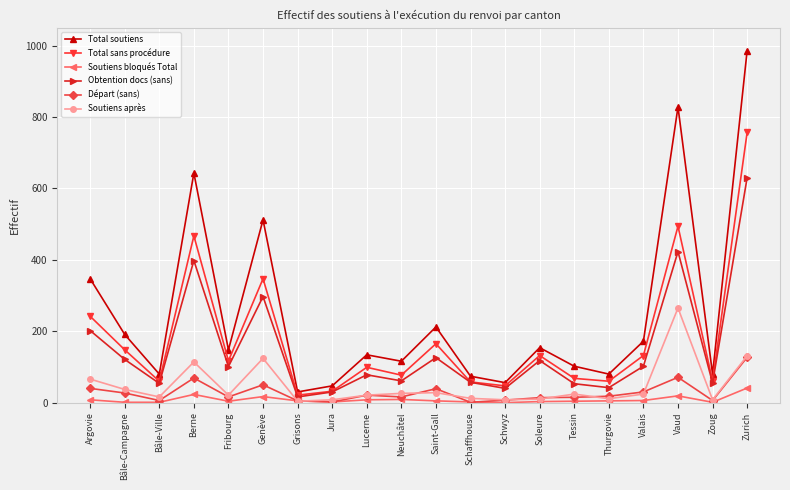

Which series has the largest range (max minus min)?

Total soutiens